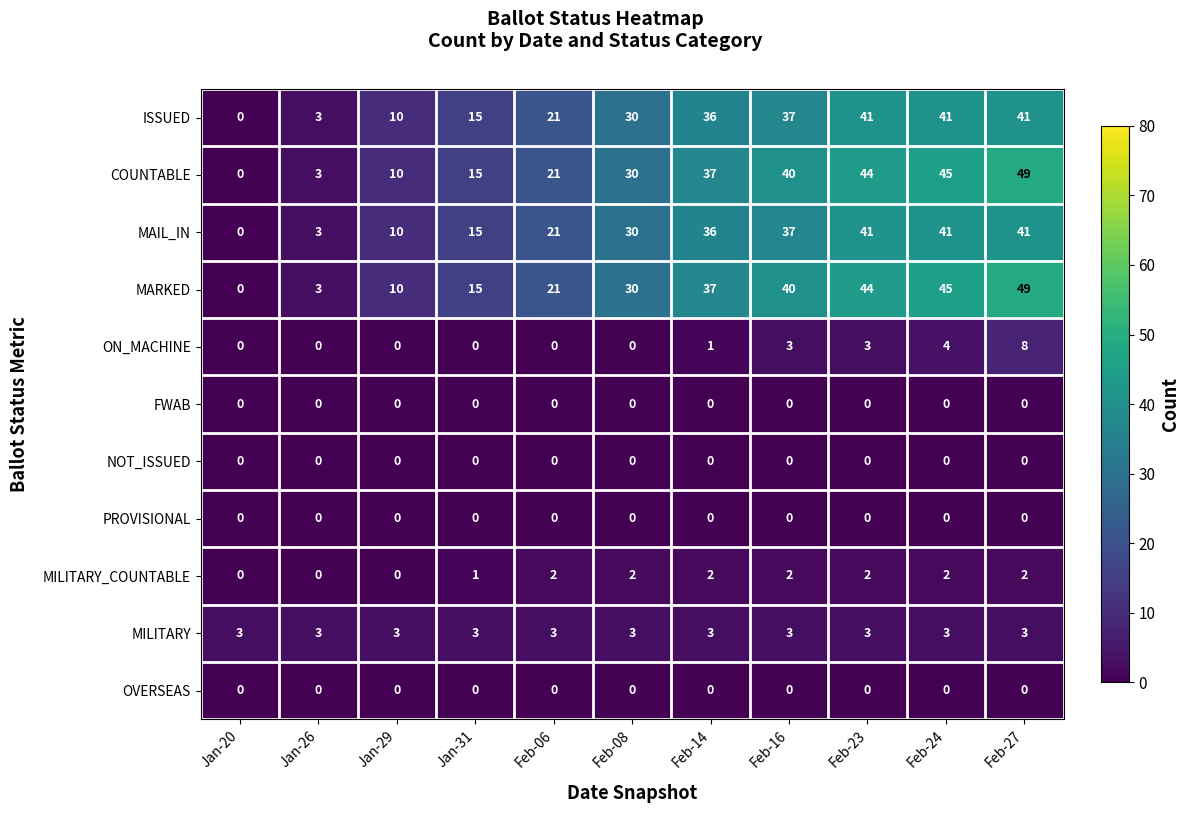

At which category does the chart reach its peak across all series?

Feb-27